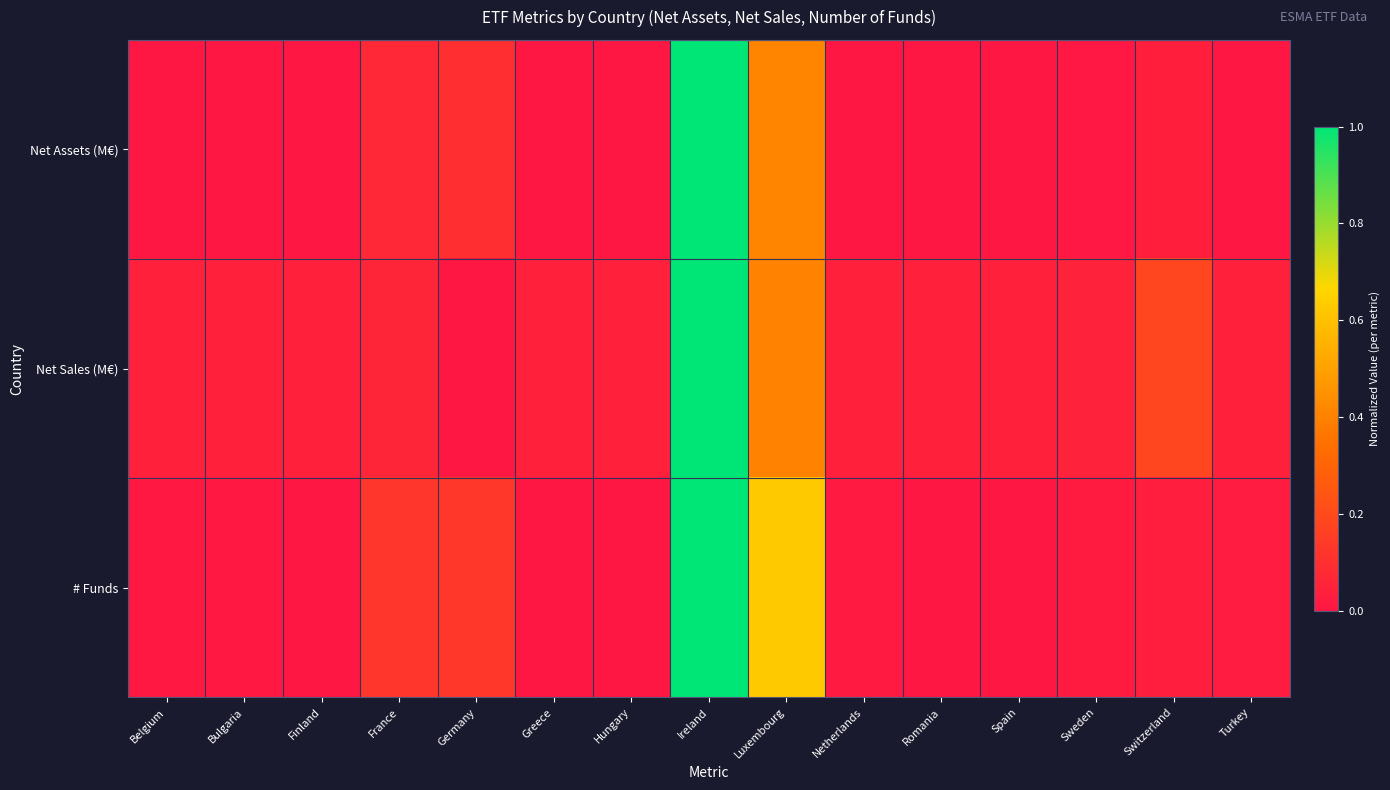

Rank the series at Bulgaria from highest to lowest value.

Net Sales (M€), # Funds, Net Assets (M€)